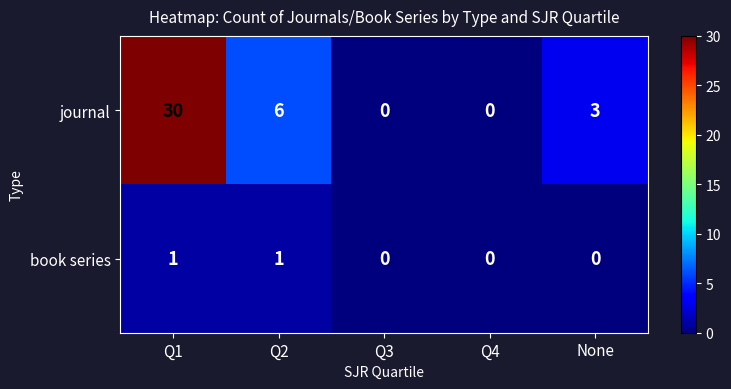

At which category is the sum across all series the highest?

Q1